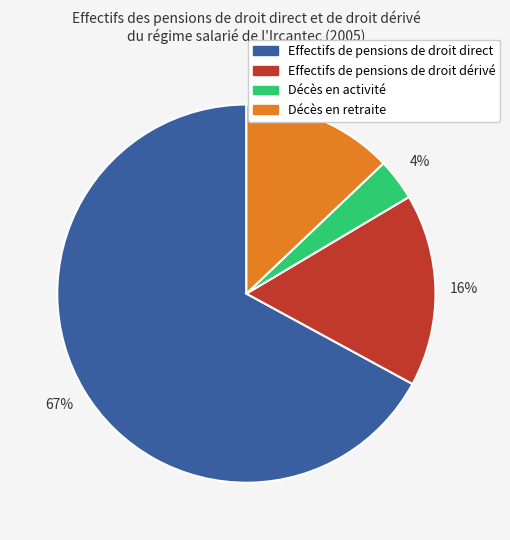

To the nearest percent, what portion does Effectifs de pensions de droit dérivé represent?

16%